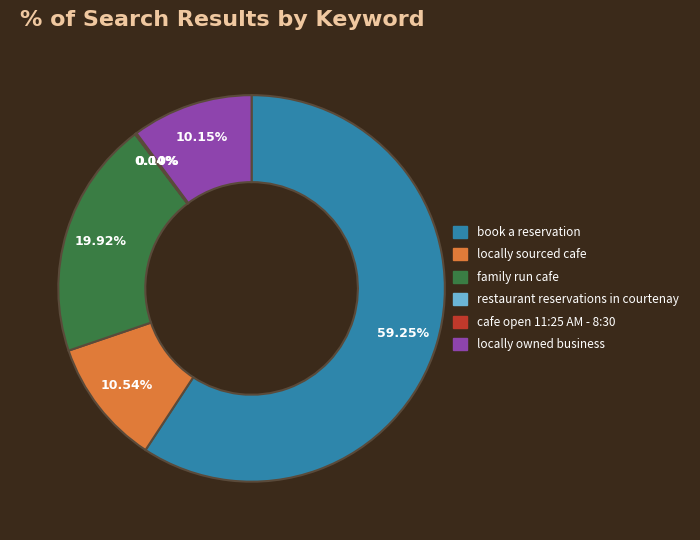

Which slice is the largest?

book a reservation